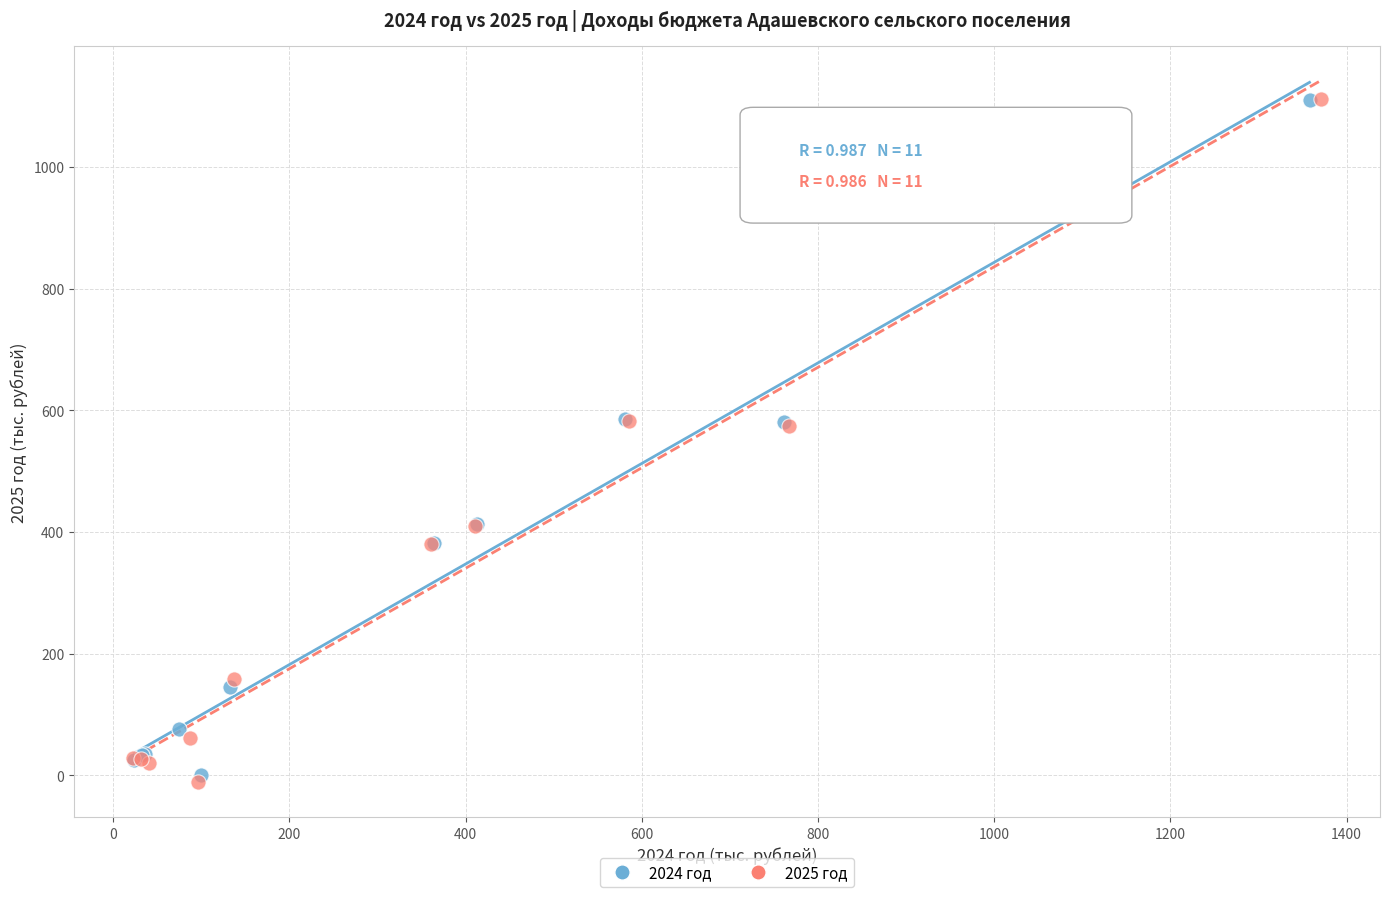

Which series has the largest Y range (max minus min)?

2025 год